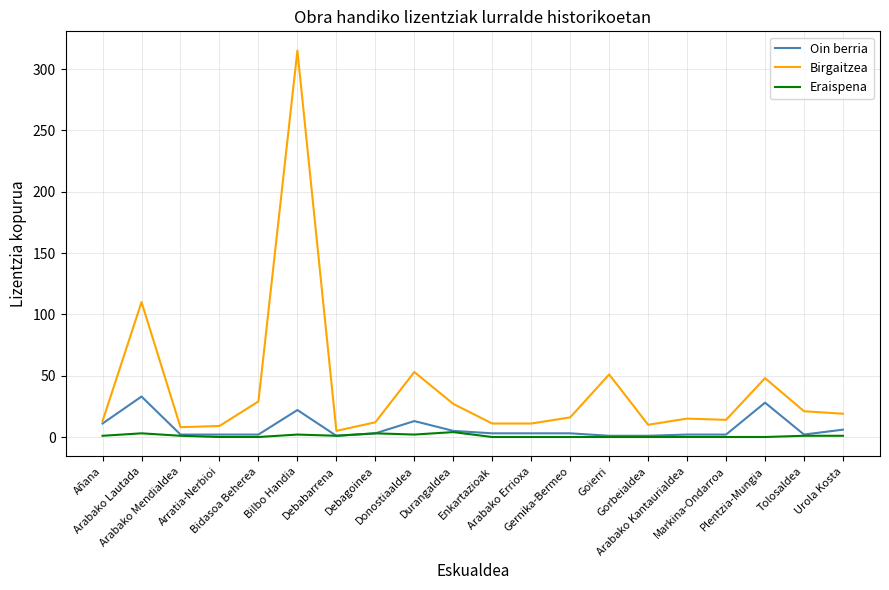

What is the difference between the maximum and minimum values in the Eraispena series?

4